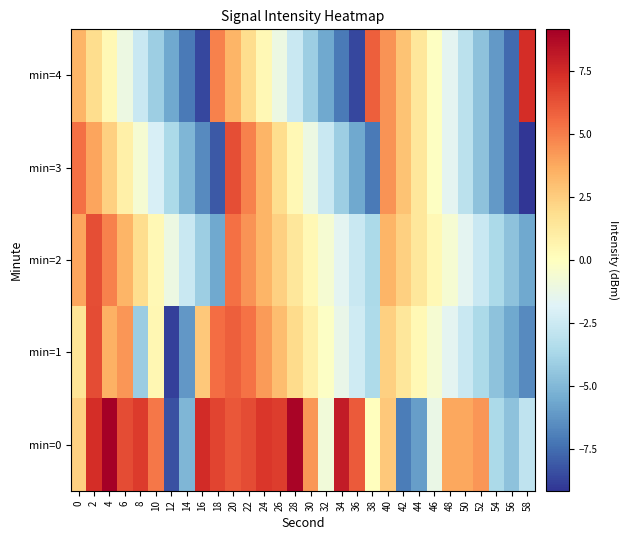

At which category does the chart reach its minimum across all series?

58